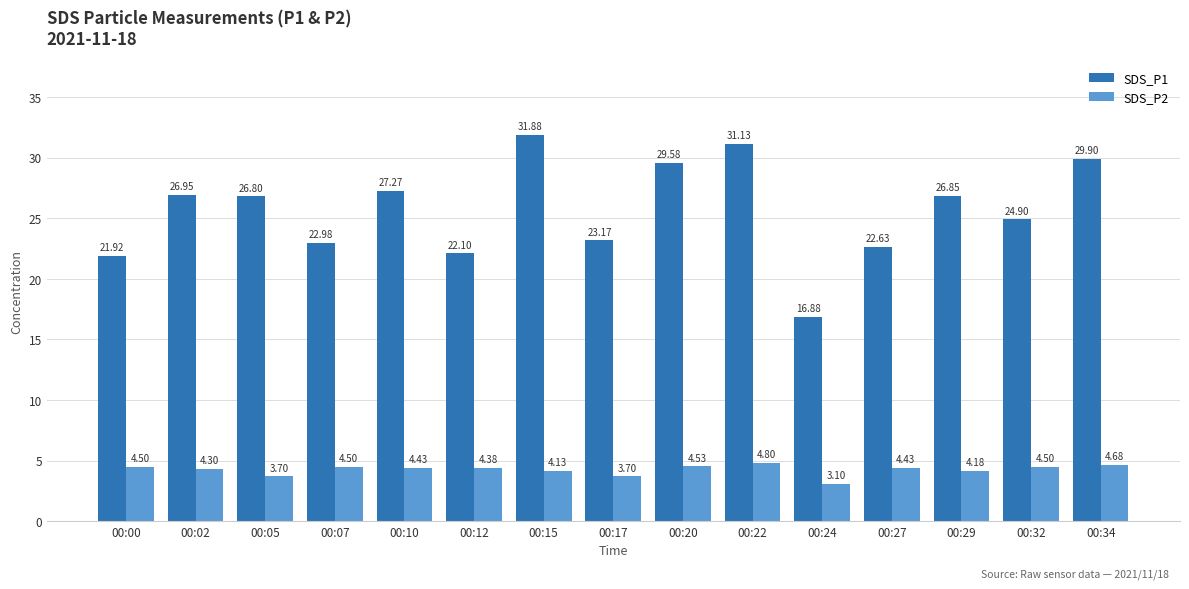

Does the chart contain any negative values?

No